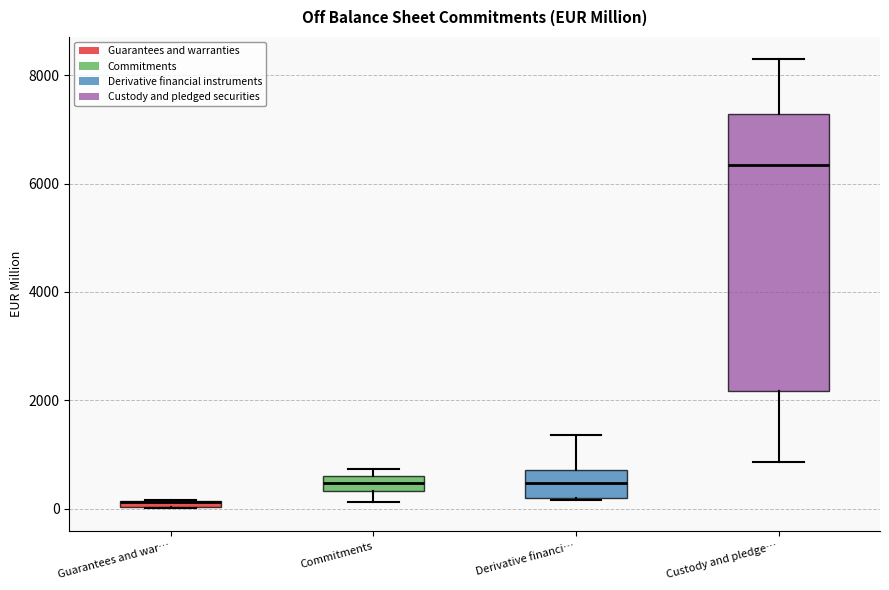

Where does the upper whisker of the box for Derivative financi… end on the y-axis? The values are not printed on the chart, so give them approximately, as read against the axis.

1400